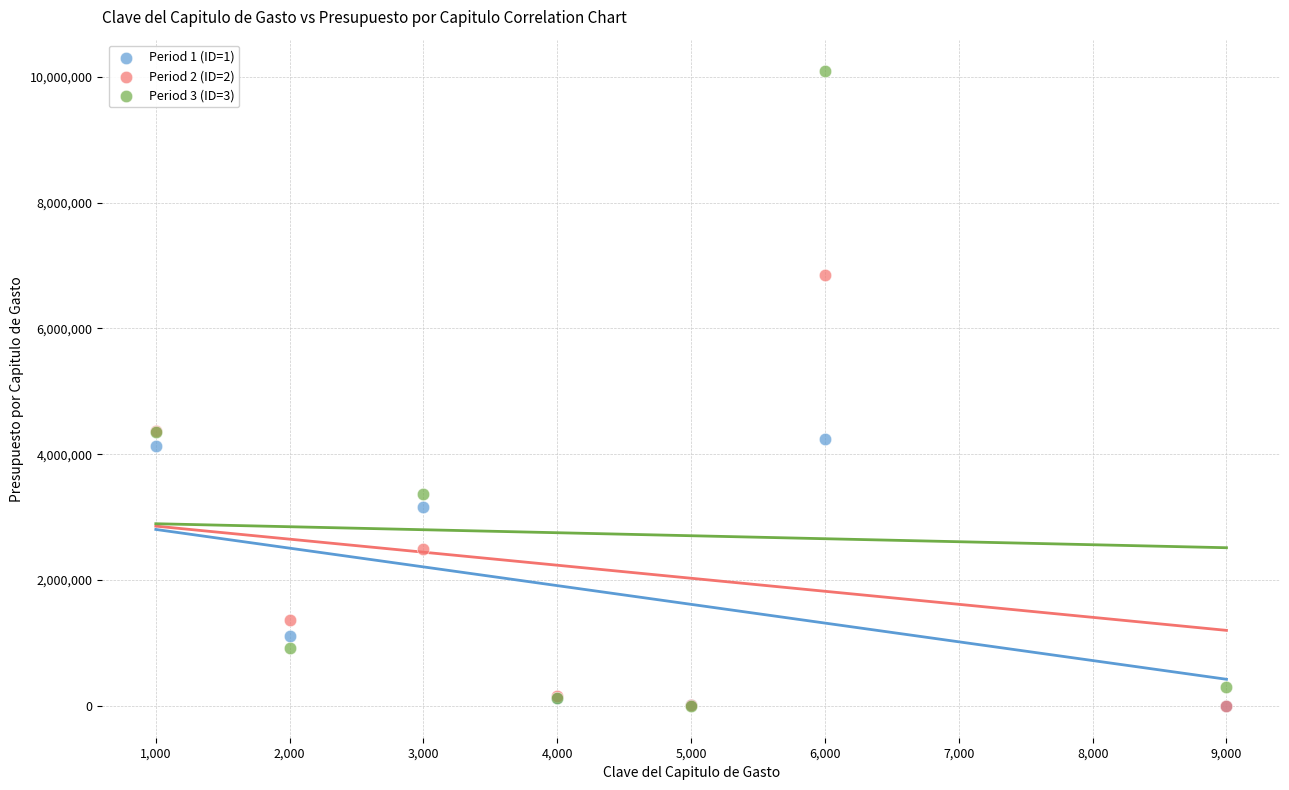

What are all the series names shown in the legend?

Period 1 (ID=1), Period 2 (ID=2), Period 3 (ID=3)